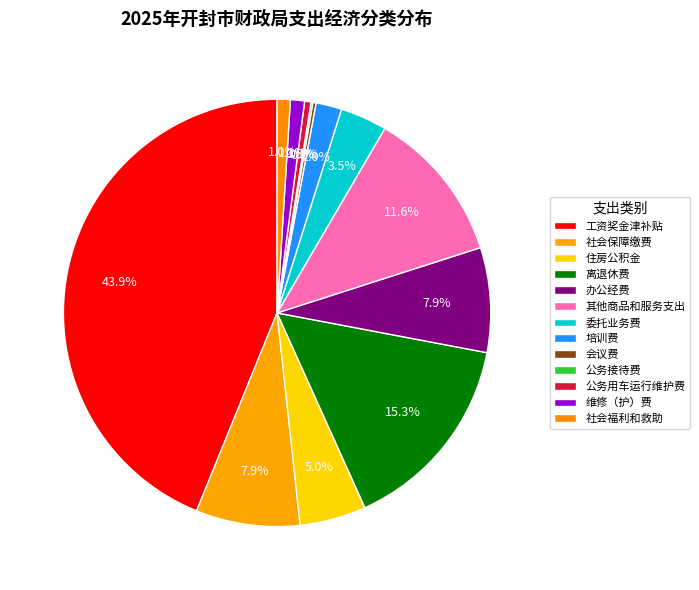

The 培训费 slice represents 13% of the pie. True or false?

False